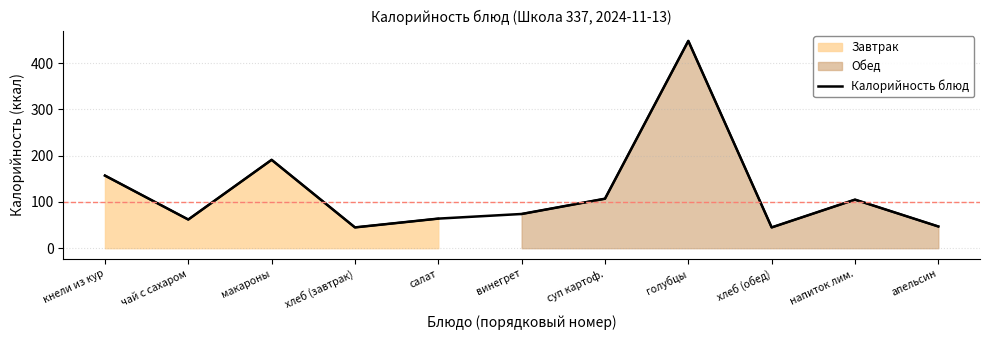

At which label does the data first exceed 74?

кнели из кур